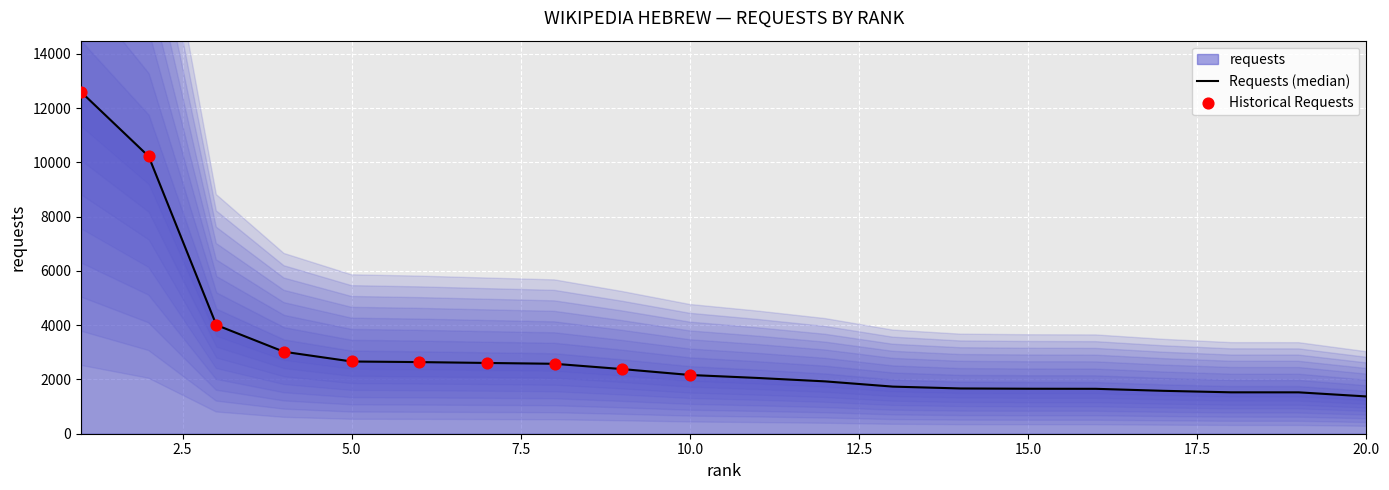

Which has a higher value, 20 or 8?

8